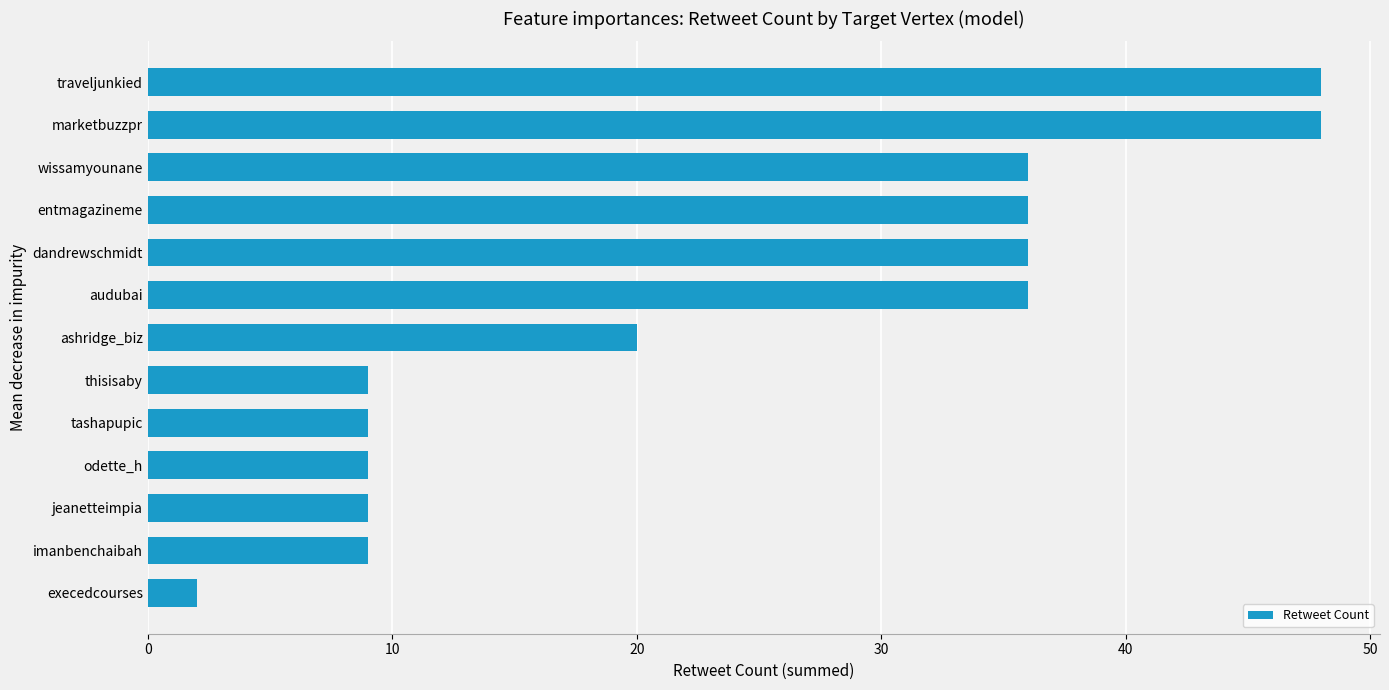

Is it true that the value at execedcourses is 2?

True